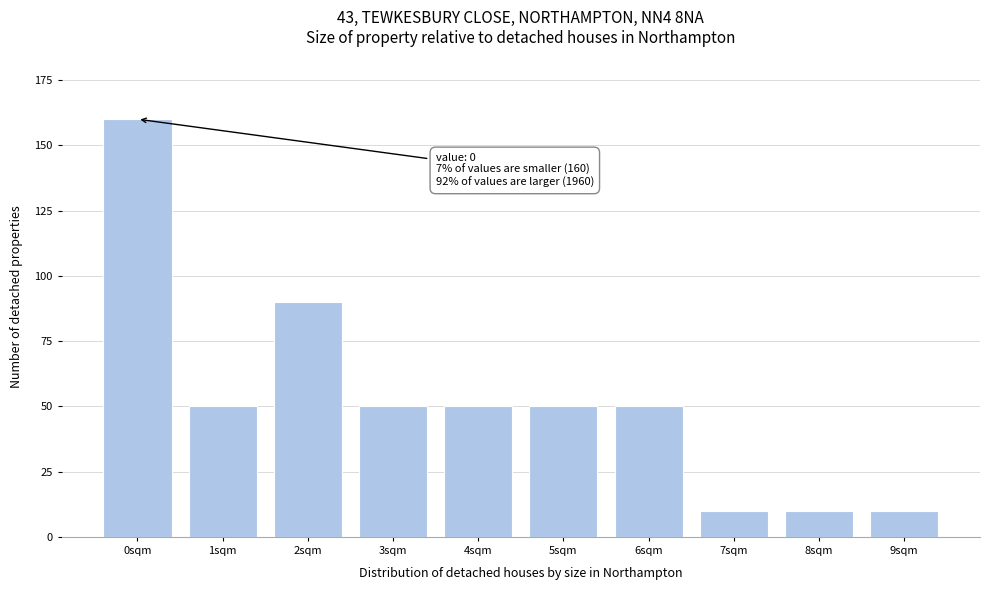

Reading right to left, what are all the values shown in this chart?

10	10	10	50	50	50	50	90	50	160